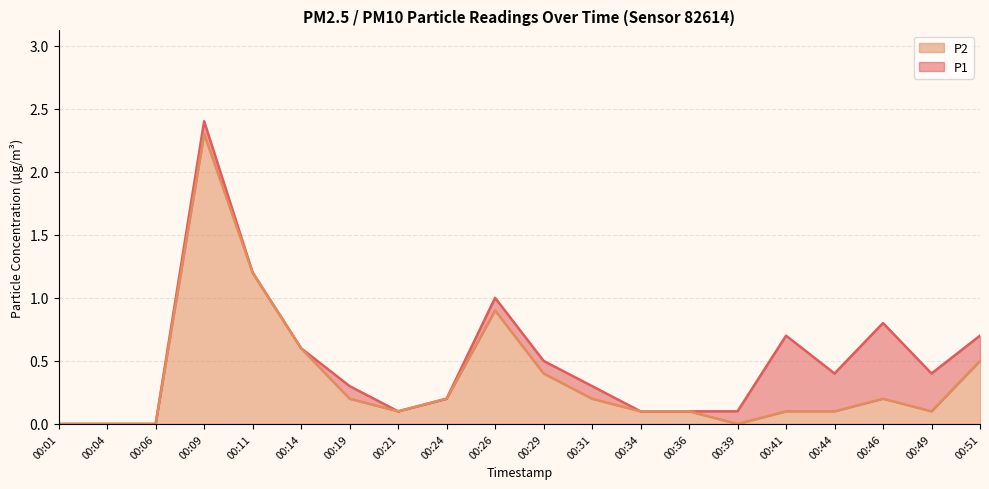

What is the difference between the maximum and second lowest values in the P2 series?

2.3